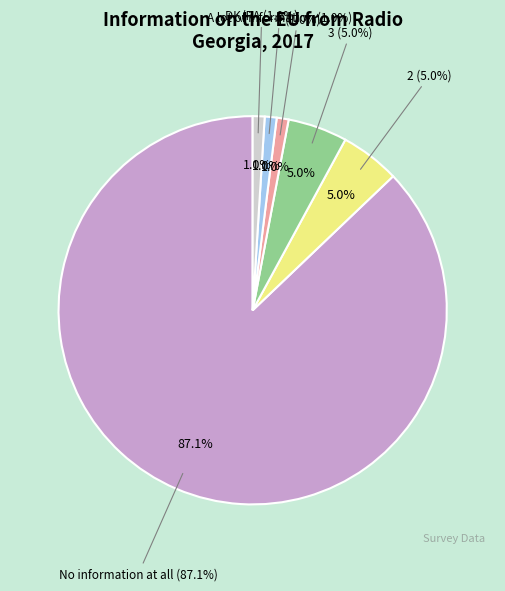

To the nearest percent, what is the average slice percentage?

17%